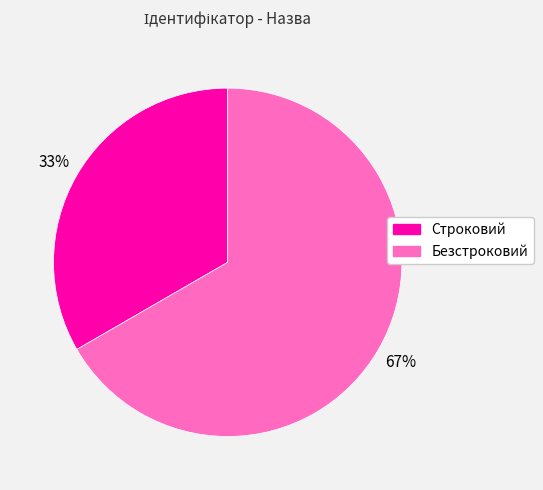

Is it true that Строковий is 43% of the pie?

False